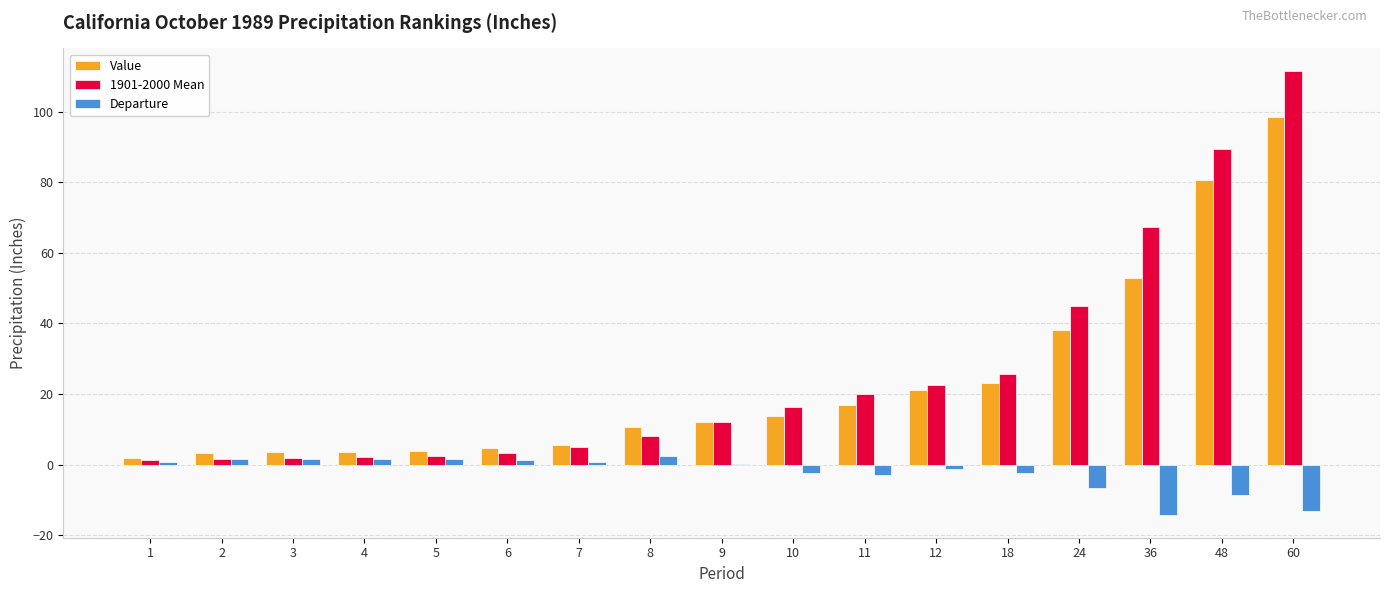

At which category is the sum across all series the highest?

60